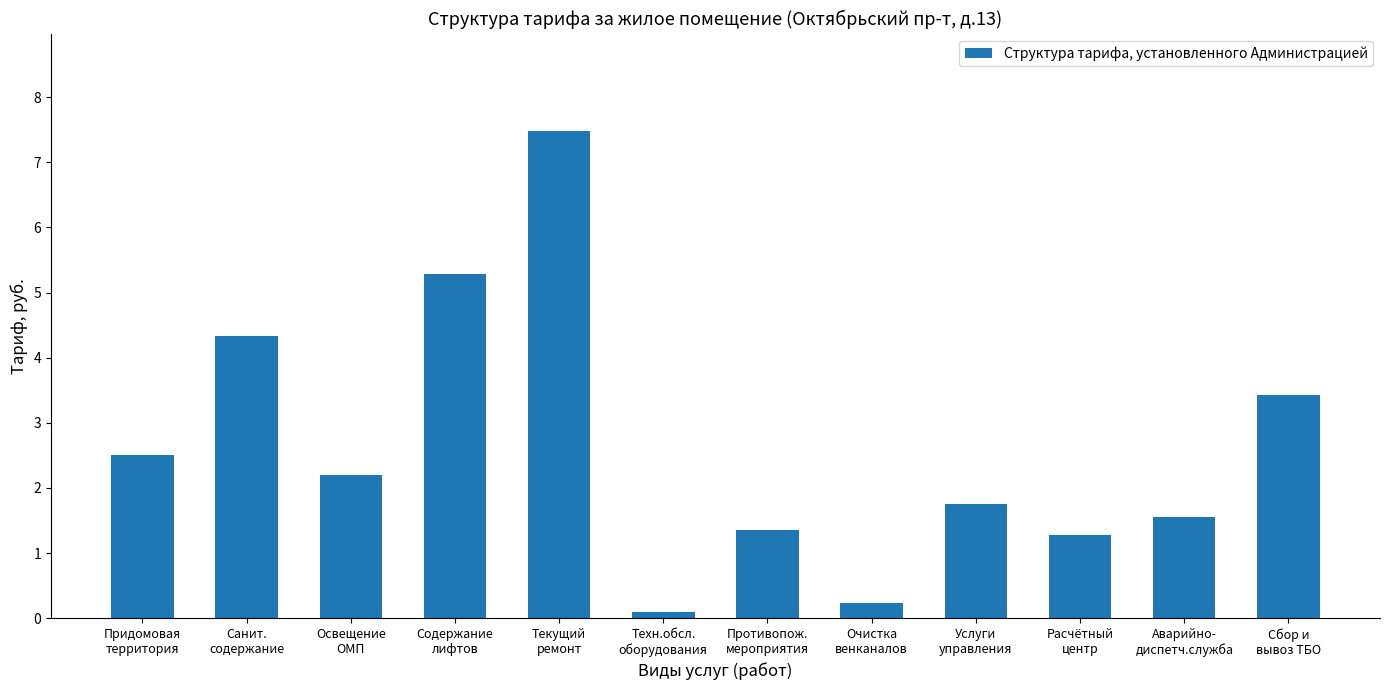

What value does the data have at Очистка
венканалов?

0.2